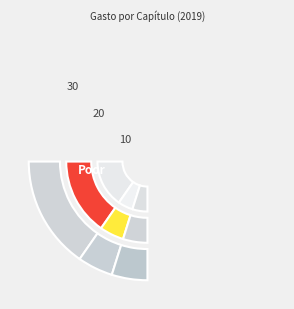

Is 1131 the majority of the pie?

Yes